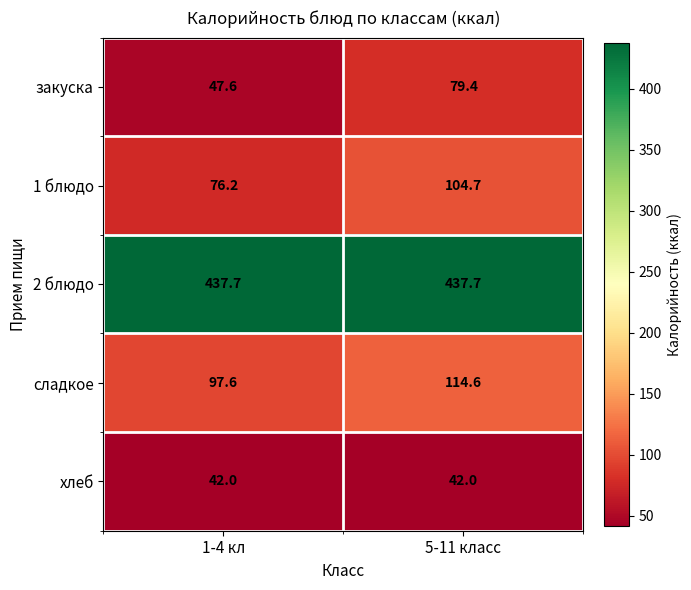

What is the minimum value shown in the chart?

42.0